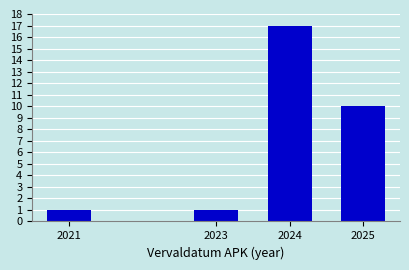

Reading right to left, what are all the values shown in this chart?

10	17	1	1